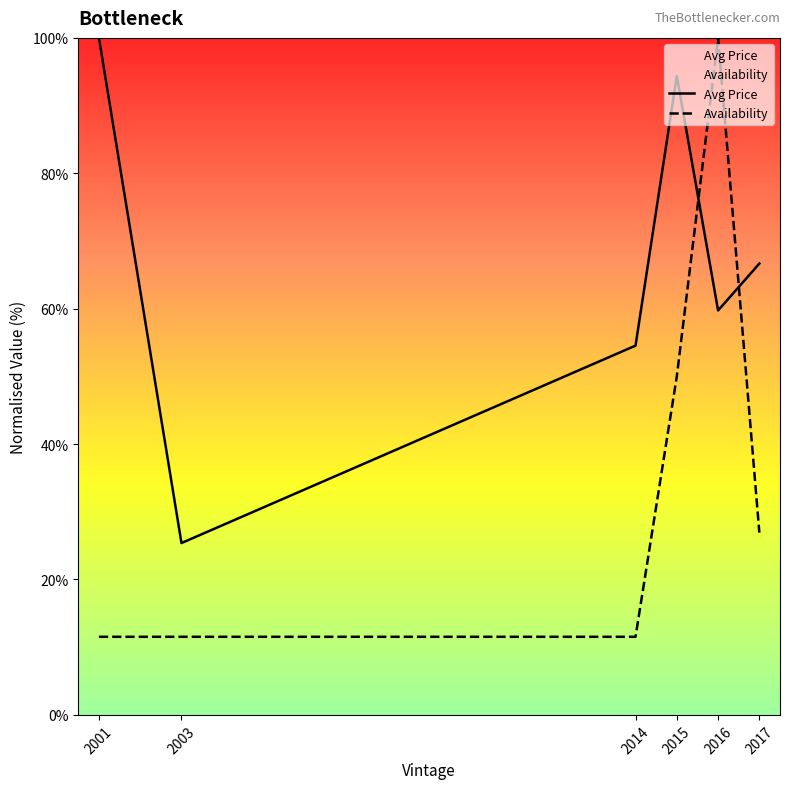

Reading left to right, list all the values displayed in this chart.

Avg Price: 100.0	25.4	54.5	94.4	59.7	66.7
Availability: 11.5	11.5	11.5	50.0	100.0	26.9